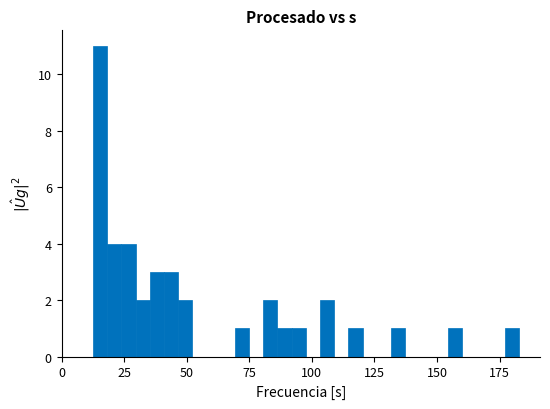

Around what value on the x-axis is the tallest bar? Give the approximate position of its centre, as read against the axis.

15